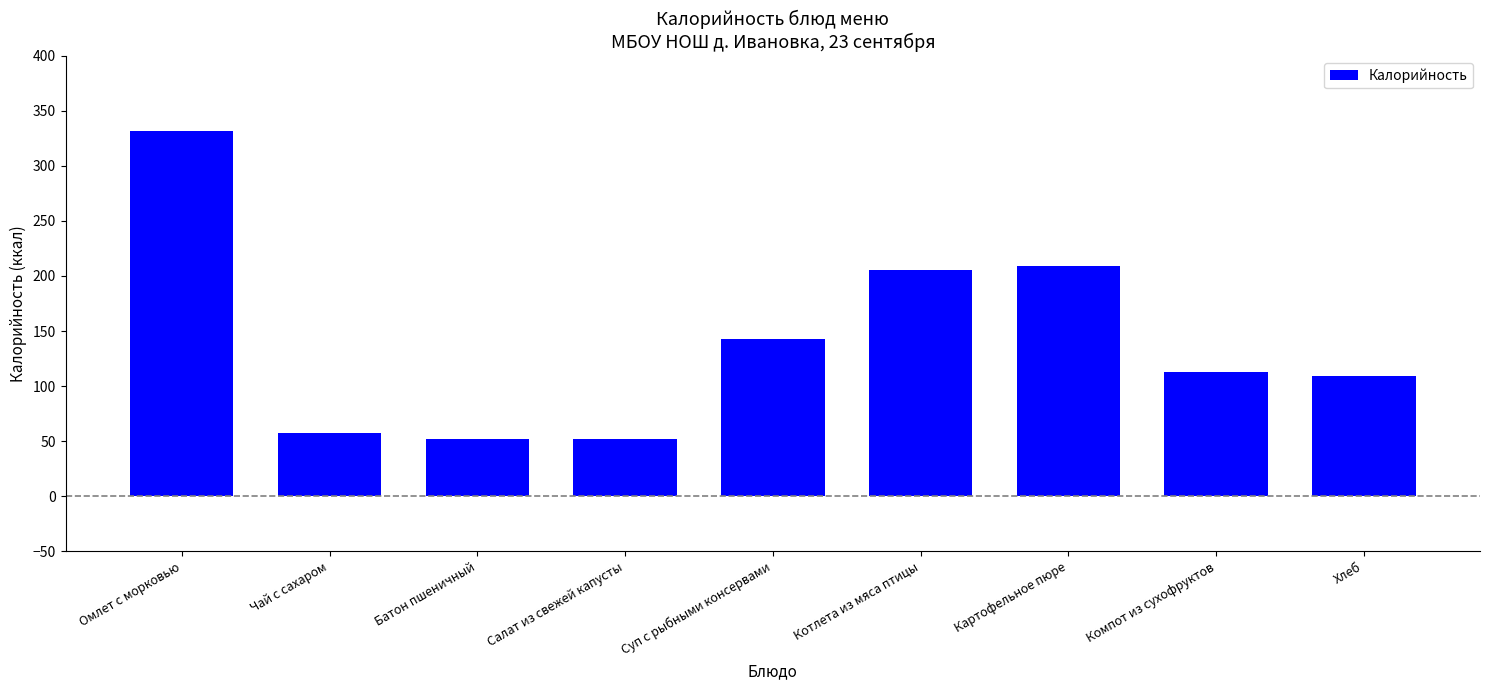

Approximately how many times larger is the value at Суп с рыбными консервами compared to Чай с сахаром?

2.5